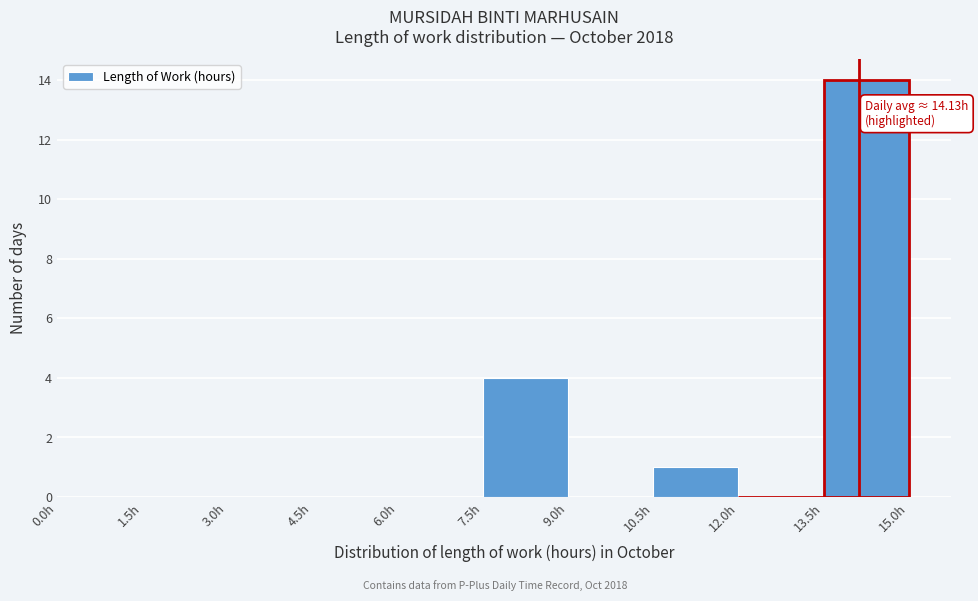

Over which range of the x-axis is the bar tallest?

13.5 to 15.0